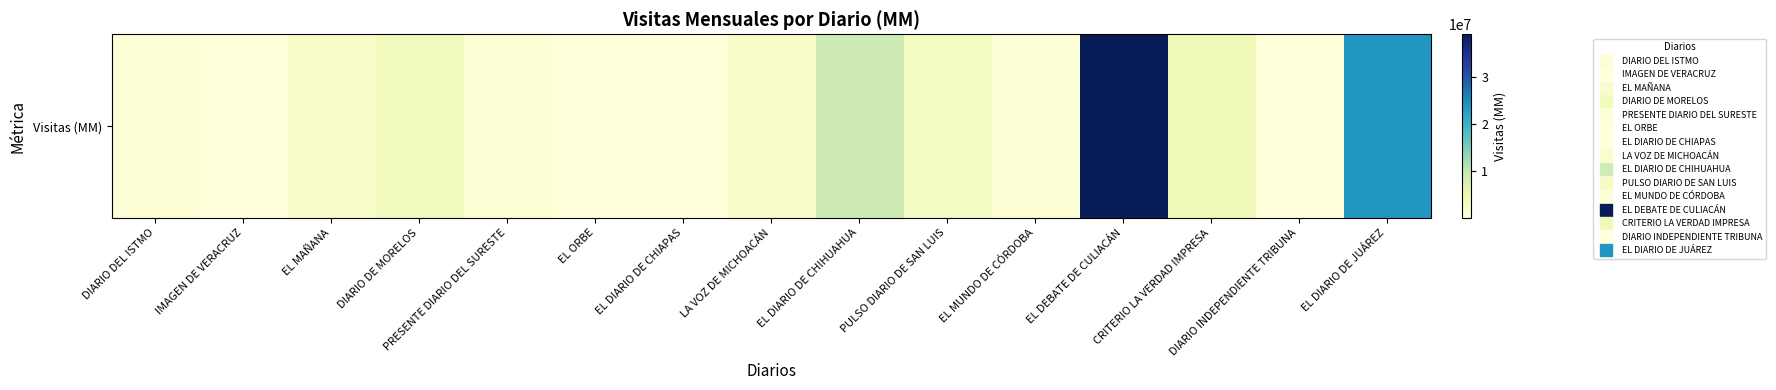

Rank the categories by value from lowest to highest.

EL ORBE, IMAGEN DE VERACRUZ, DIARIO INDEPENDIENTE TRIBUNA, EL DIARIO DE CHIAPAS, DIARIO DEL ISTMO, EL MUNDO DE CÓRDOBA, PRESENTE DIARIO DEL SURESTE, LA VOZ DE MICHOACÁN, EL MAÑANA, PULSO DIARIO DE SAN LUIS, DIARIO DE MORELOS, CRITERIO LA VERDAD IMPRESA, EL DIARIO DE CHIHUAHUA, EL DIARIO DE JUÁREZ, EL DEBATE DE CULIACÁN